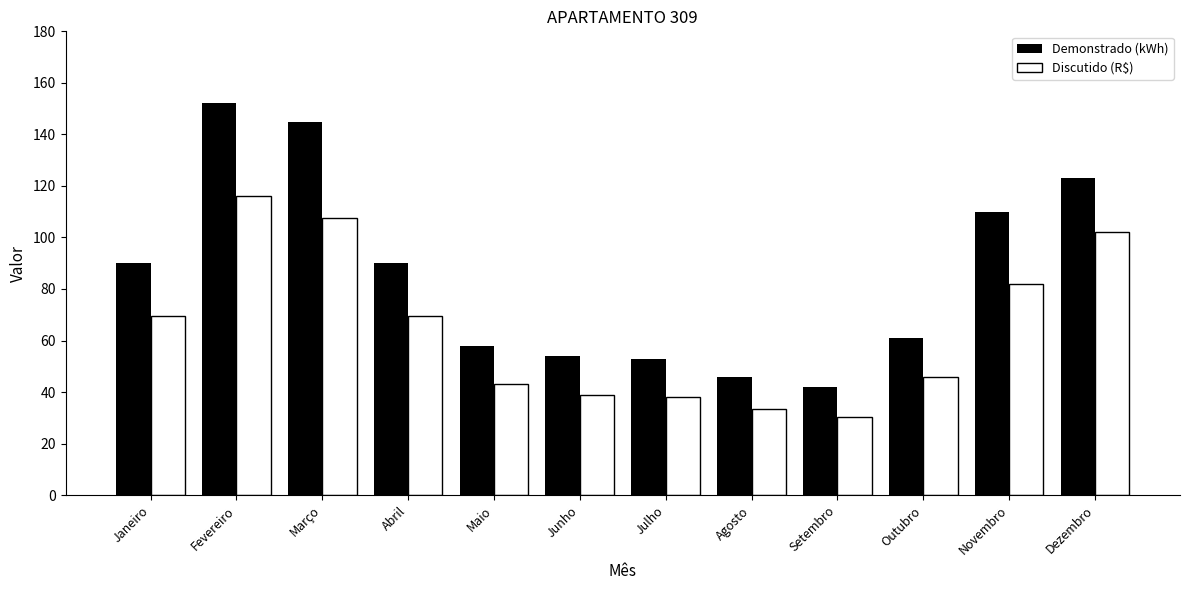

What is the smallest value displayed?

30.5